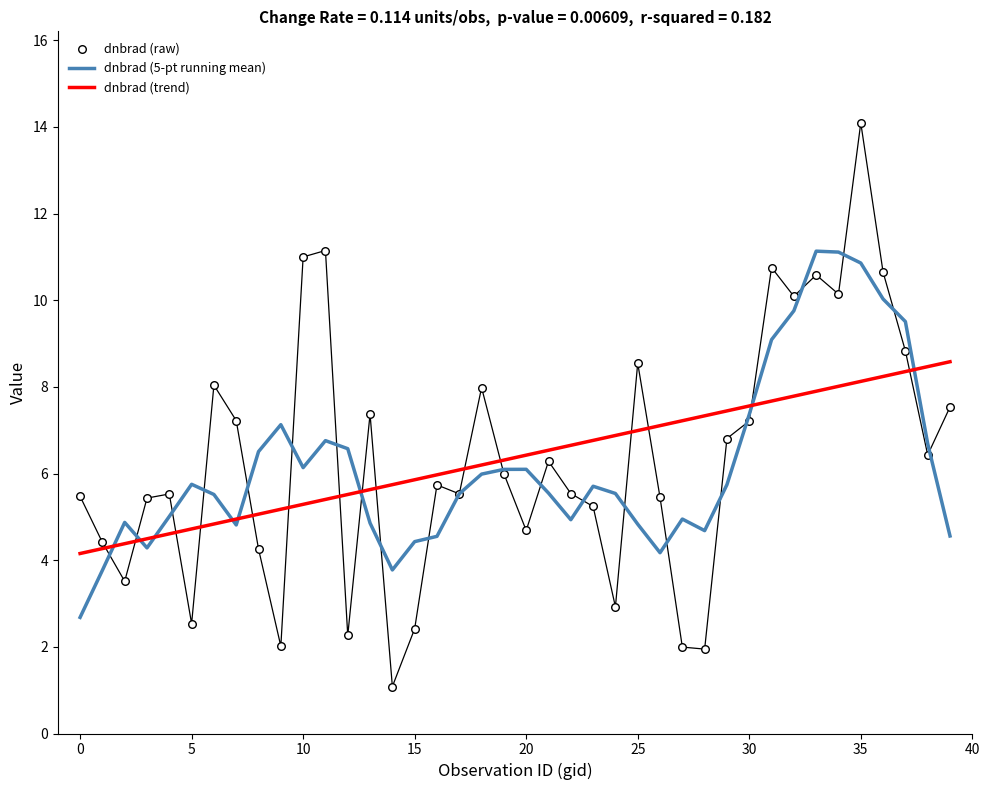

Which series has the largest total across all categories?

dnbrad (raw)